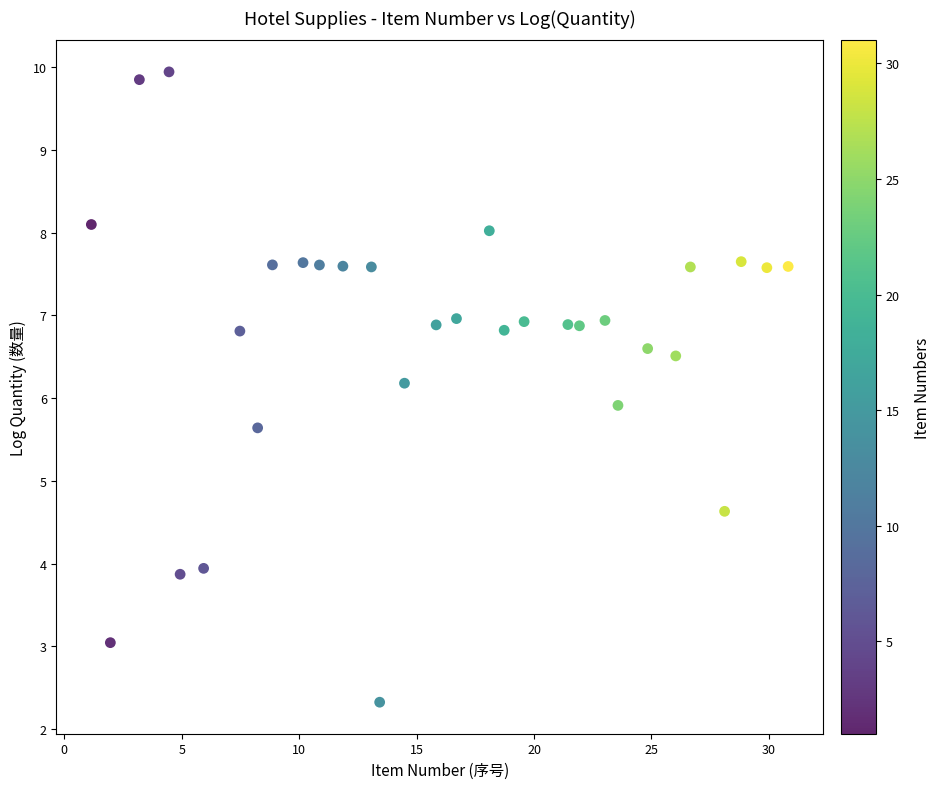

What Y value in the scatter plot is closest to 6?

5.9